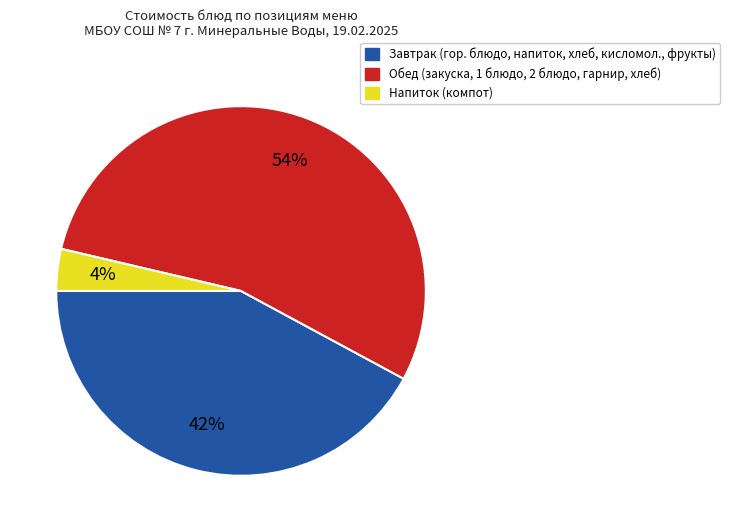

Does any single category account for the majority?

Yes